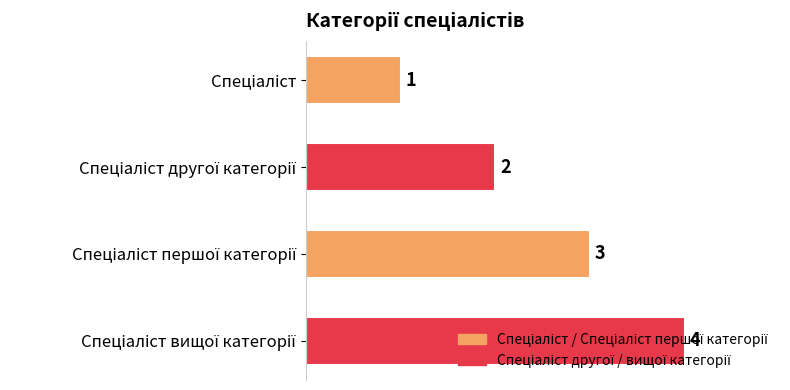

Count the values in the range 2 to 4.

3